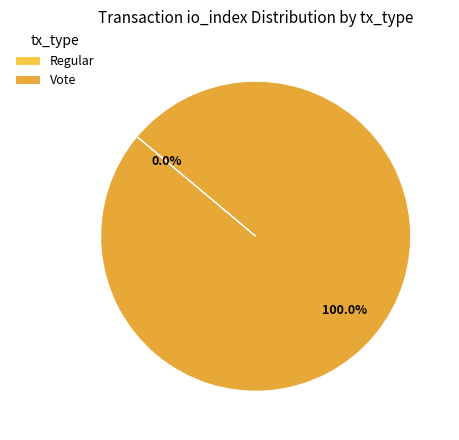

To the nearest percent, what is the combined percentage of Regular and Vote?

100%